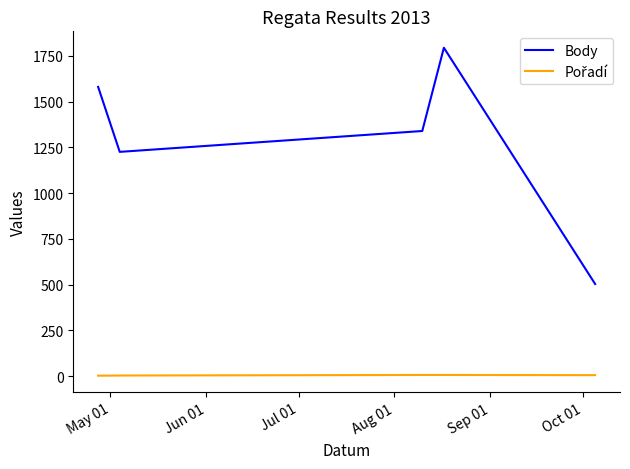

Which series has the largest total across all categories?

Body